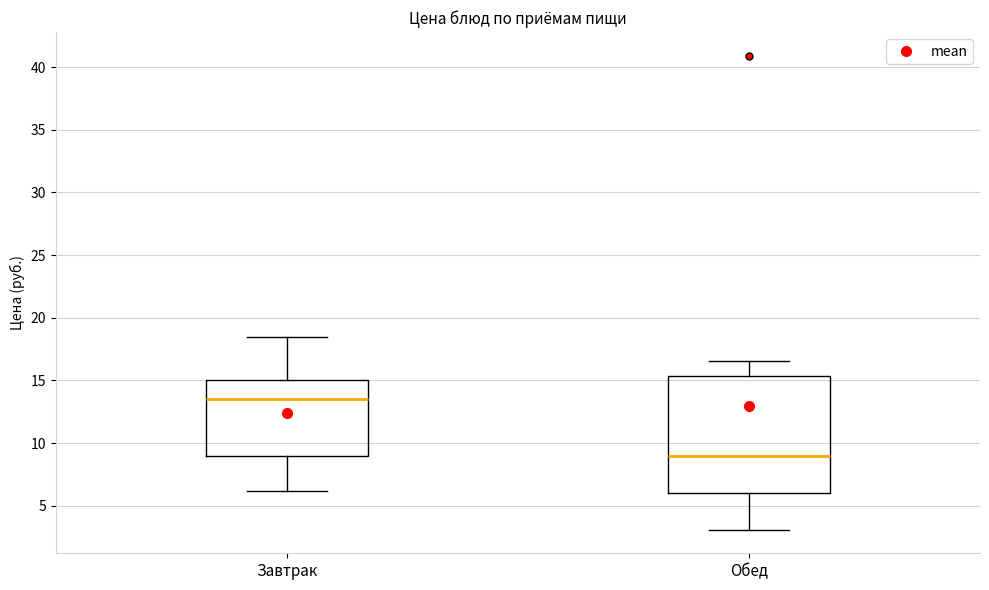

Where is the lower edge of the box for Завтрак on the y-axis? The values are not printed on the chart, so give them approximately, as read against the axis.

9.0